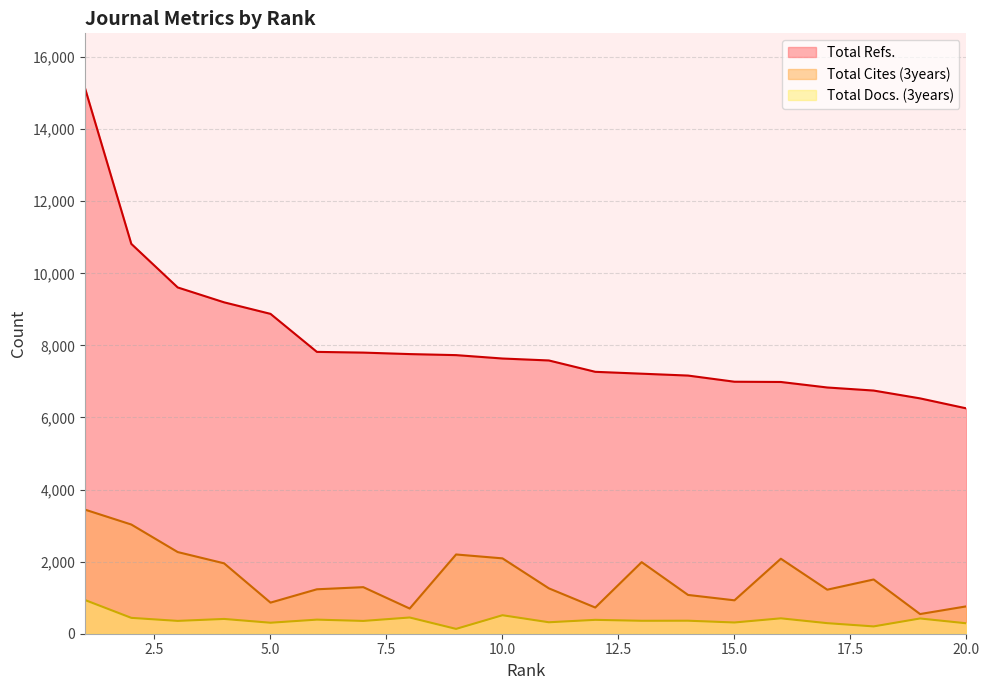

Rank the series at 12 from lowest to highest value.

Total Docs. (3years), Total Cites (3years), Total Refs.